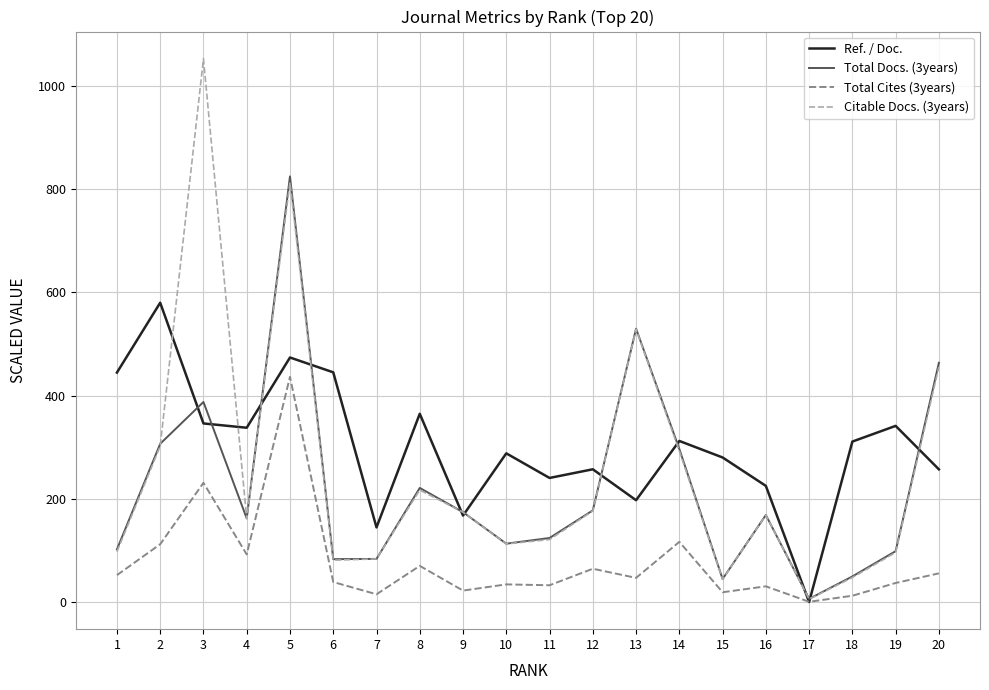

List the series in order of their peak value, lowest first.

Total Cites (3years), Ref. / Doc., Total Docs. (3years), Citable Docs. (3years)